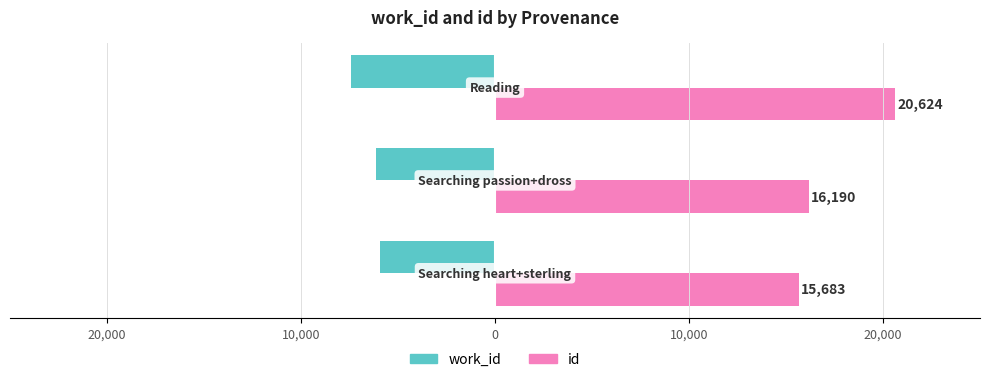

What are all the series names shown in the legend?

work_id, id